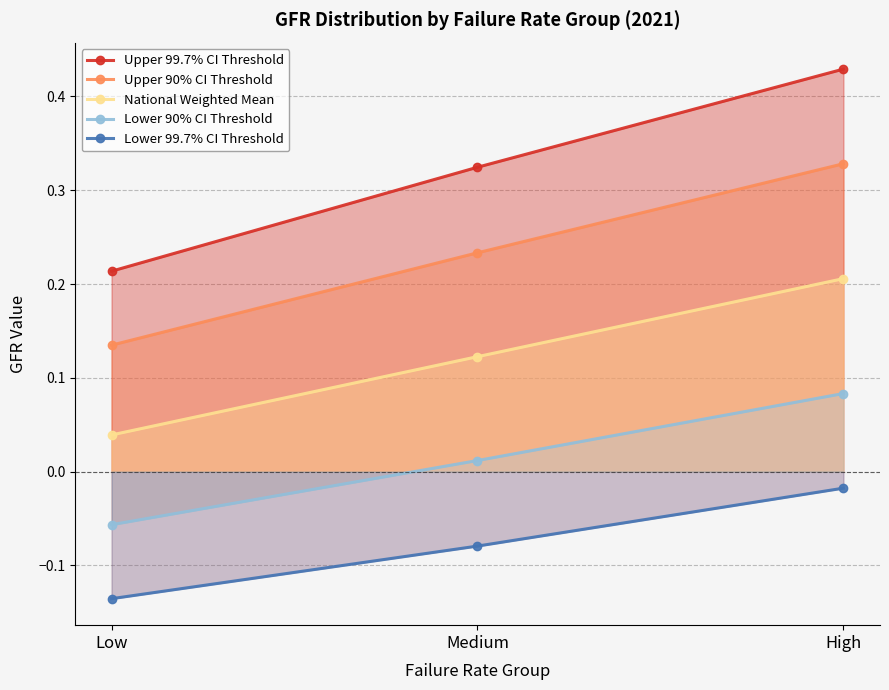

Which category has the lowest value in the Lower 99.7% CI Threshold series?

Low